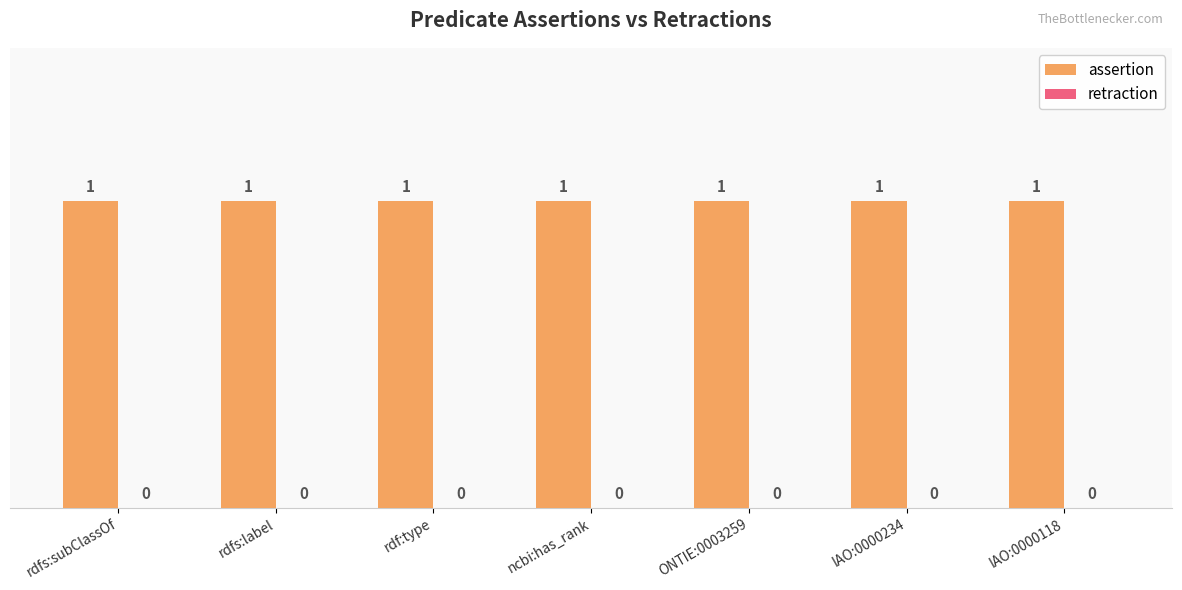

Rank the series at rdf:type from highest to lowest value.

assertion, retraction